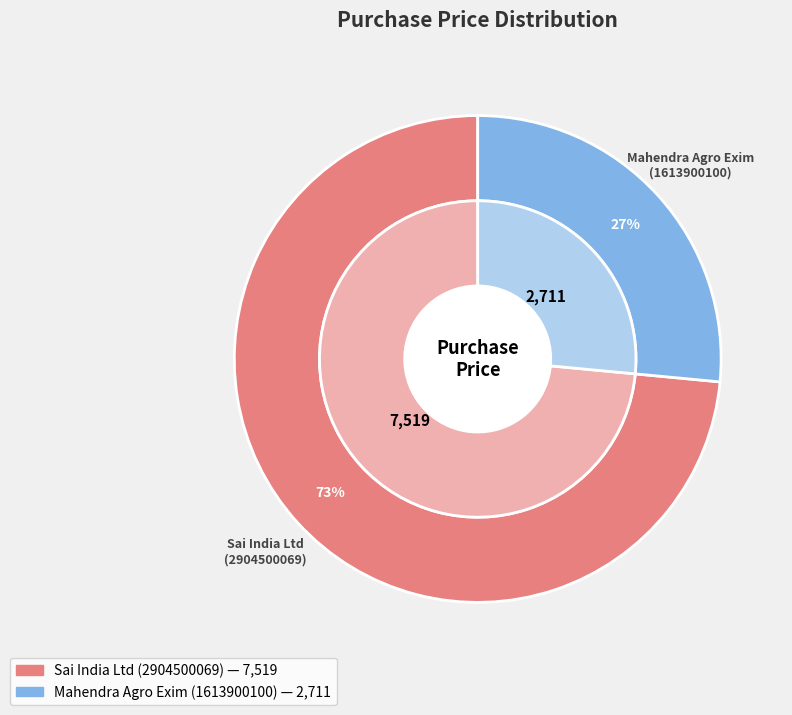

Which category accounts for the majority?

Sai India Ltd
(2904500069)